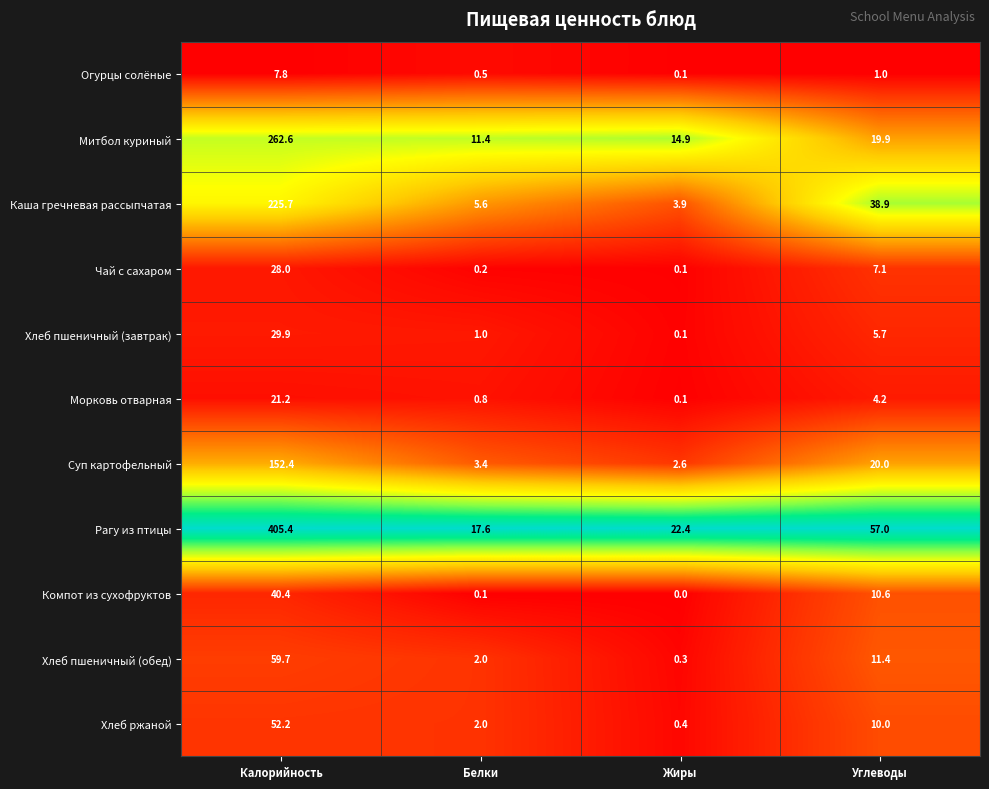

Is the value of Морковь отварная at Белки greater than the value of Рагу из птицы at Углеводы?

No